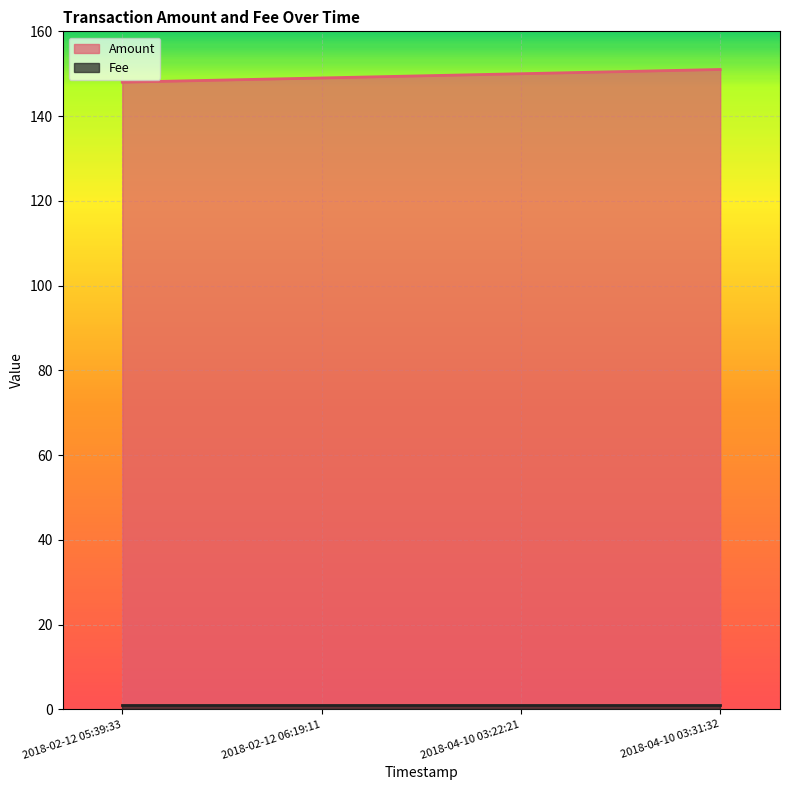

Rank the categories by value from highest to lowest.

2018-04-10 03:31:32, 2018-04-10 03:22:21, 2018-02-12 06:19:11, 2018-02-12 05:39:33